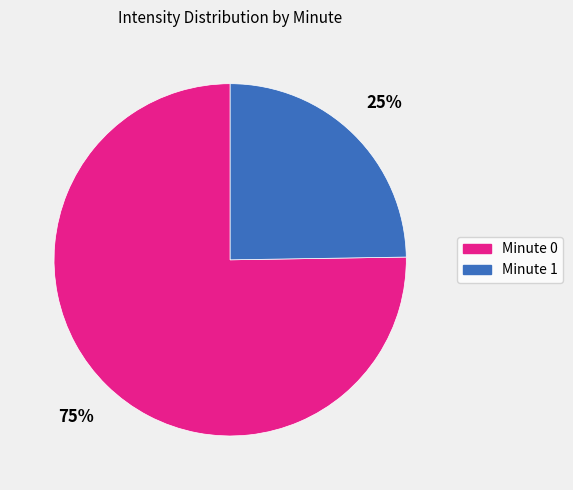

Do Minute 0 and Minute 1 together represent more than half of the pie?

Yes